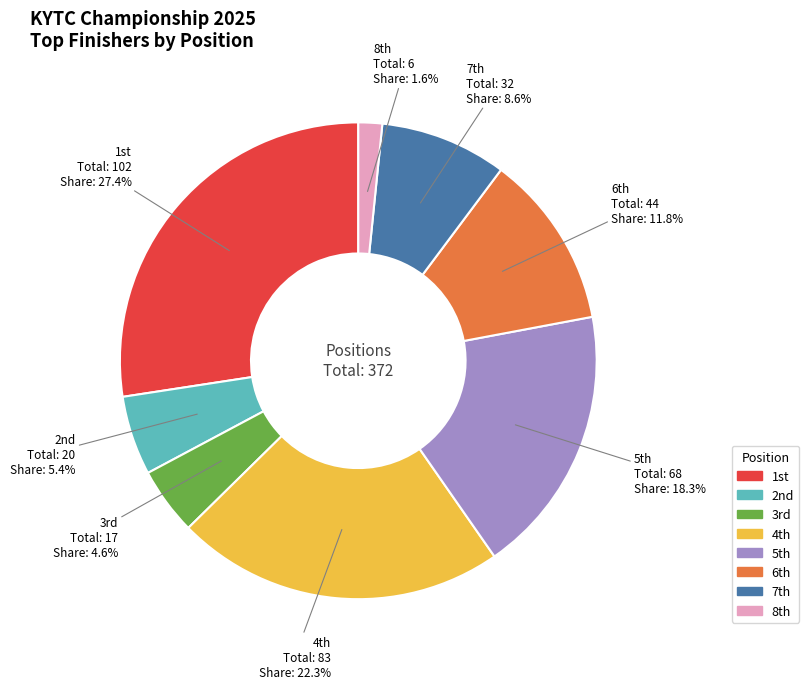

Which slice is the largest?

1st